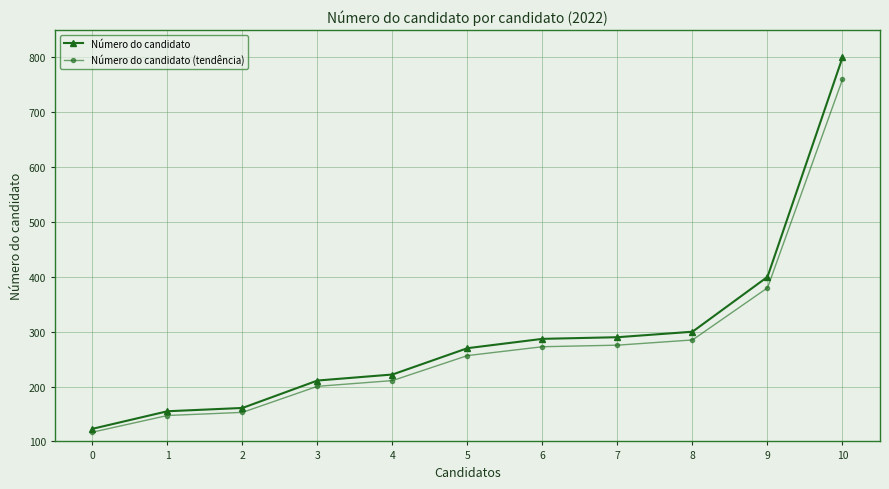

What is the maximum value for Número do candidato (tendência)?

760.0